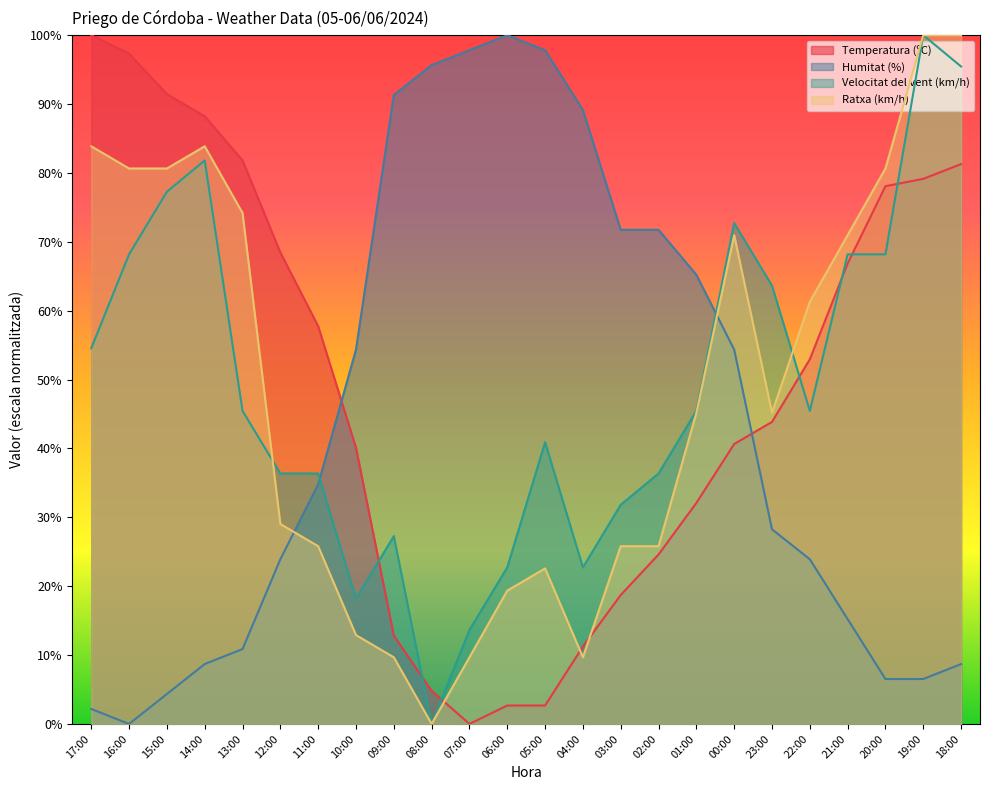

How many intersections are there between Ratxa (km/h) and Temperatura (ºC)?

3